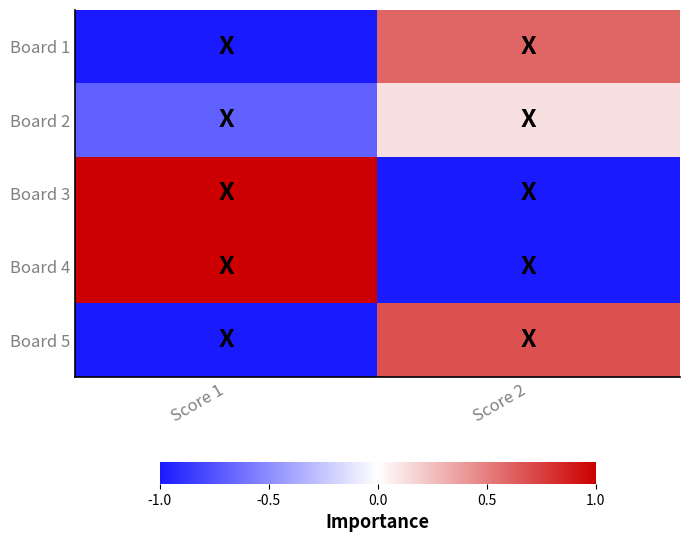

Reading left to right, list all the values displayed in this chart.

Board 1: Score 1=-1.0	Score 2=0.6
Board 2: Score 1=-0.7	Score 2=0.1
Board 3: Score 1=1.0	Score 2=-1.0
Board 4: Score 1=1.0	Score 2=-1.0
Board 5: Score 1=-1.0	Score 2=0.7